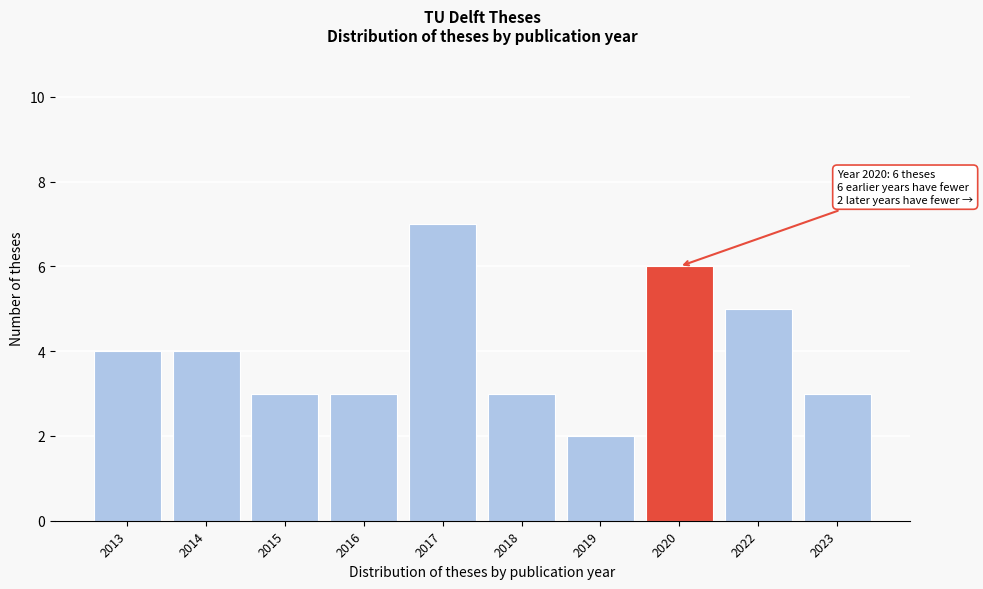

Reading left to right, list all the values displayed in this chart.

2013=4	2014=4	2015=3	2016=3	2017=7	2018=3	2019=2	2020=6	2022=5	2023=3